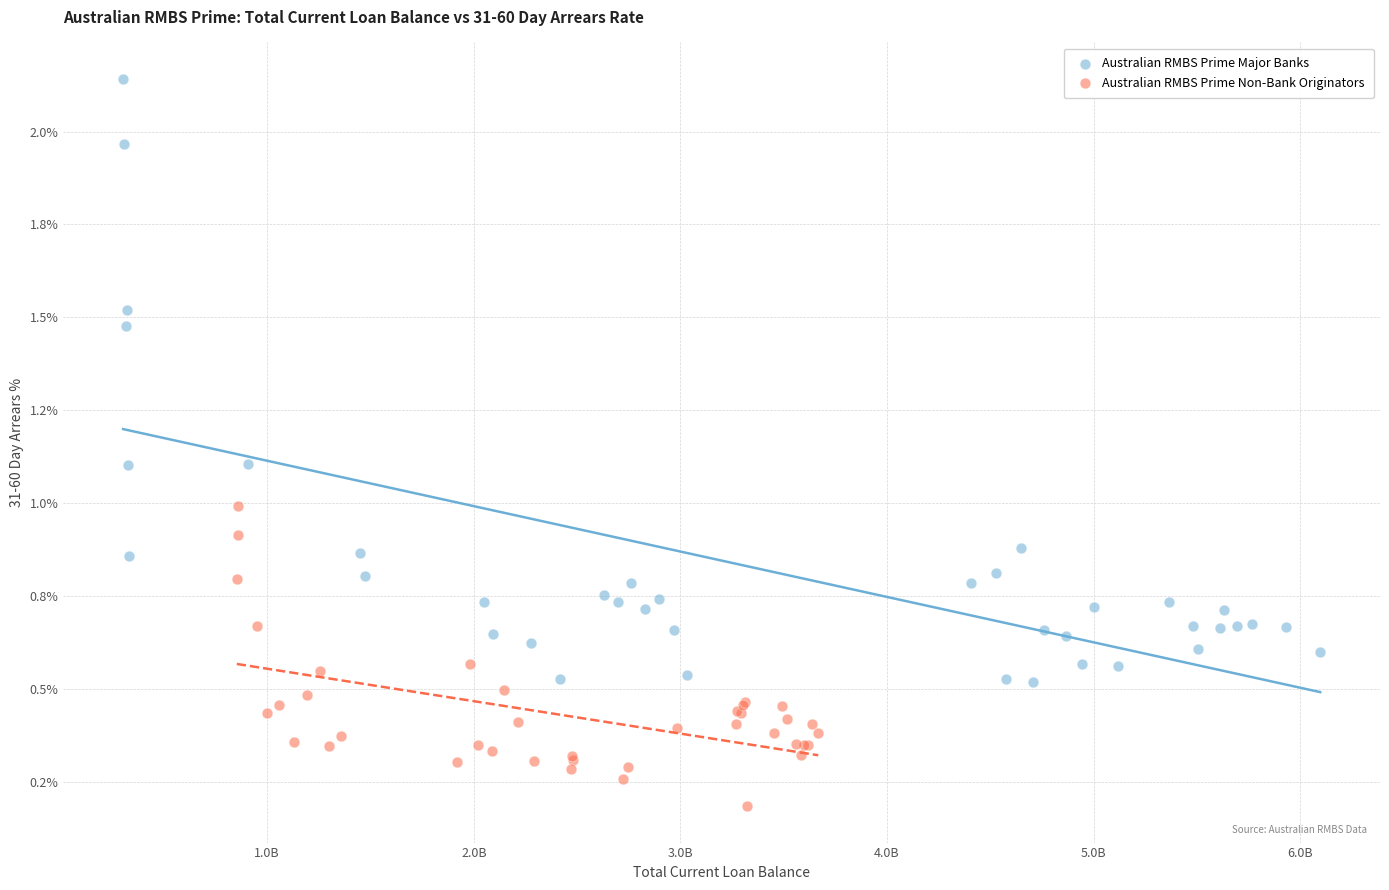

What are all the series names shown in the legend?

Australian RMBS Prime Major Banks, Australian RMBS Prime Non-Bank Originators